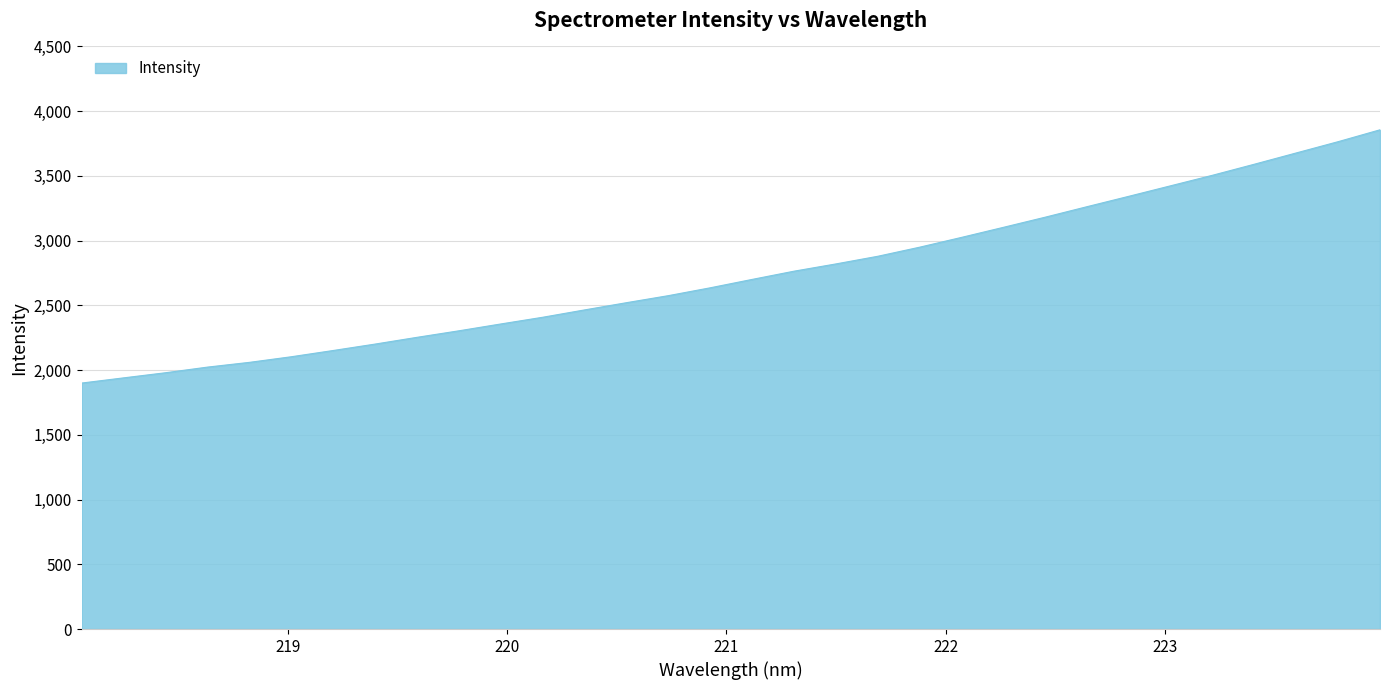

What is the difference between the maximum and minimum values?

1956.3